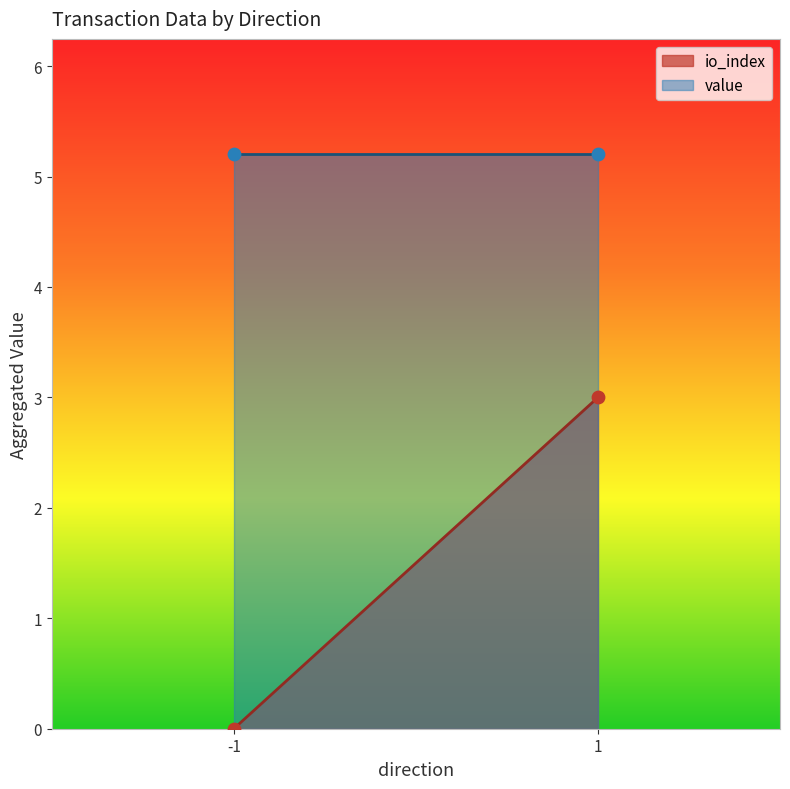

Which series has the largest total across all categories?

value